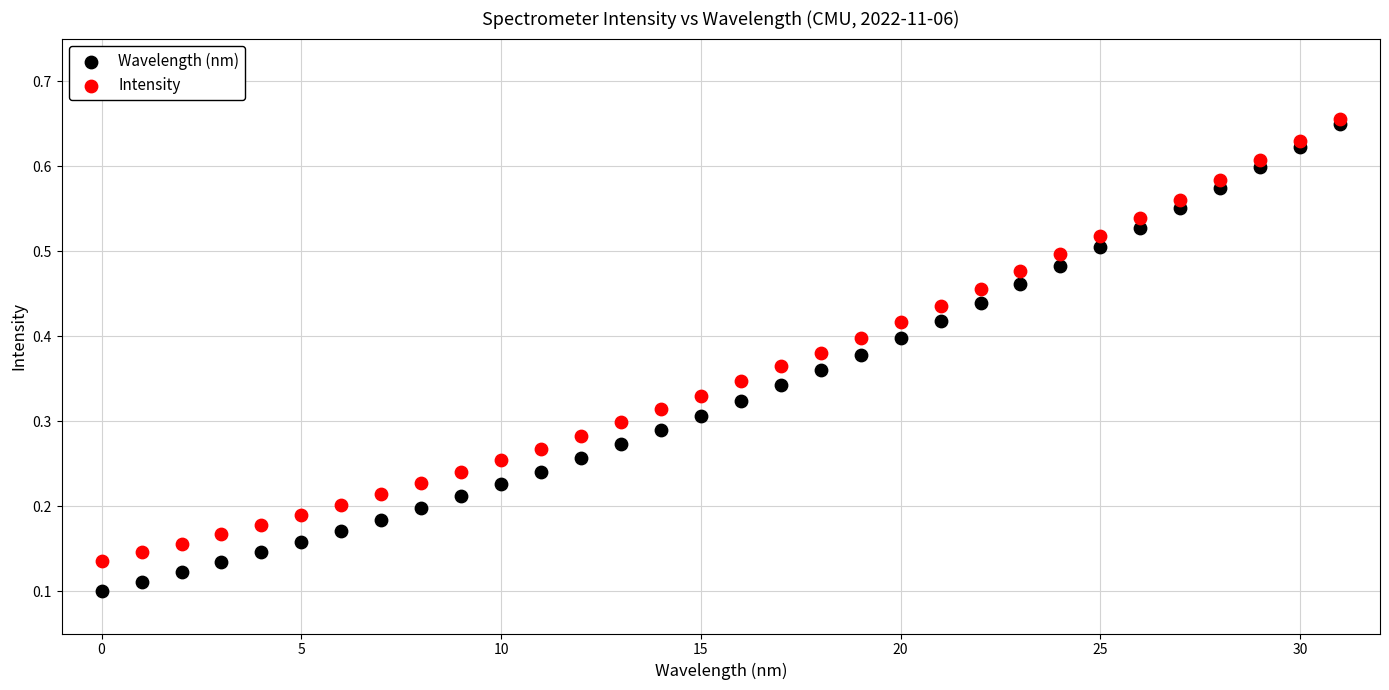

What are all the series names shown in the legend?

Wavelength (nm), Intensity